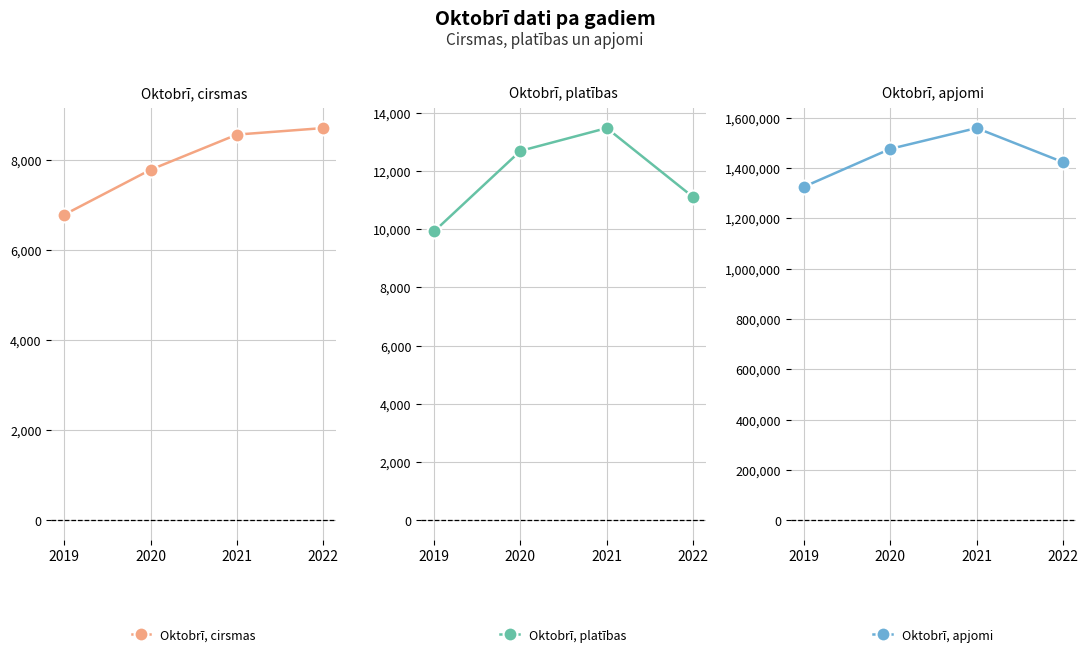

What are all the series names shown in the legend?

Oktobrī, cirsmas, Oktobrī, platības, Oktobrī, apjomi